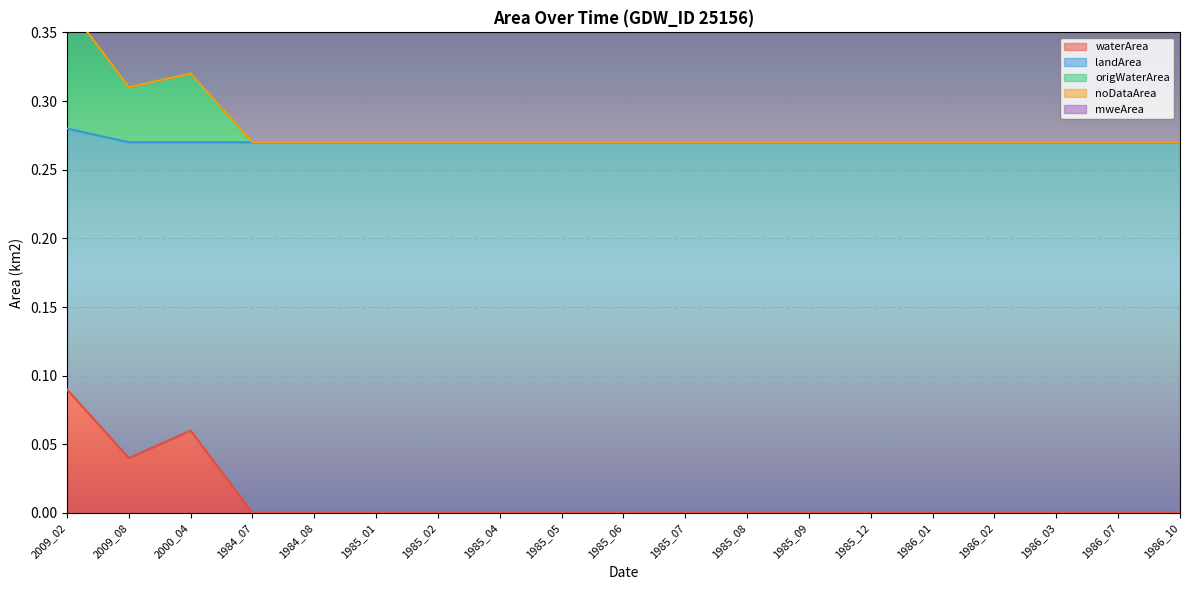

Rank the categories by origWaterArea value from highest to lowest.

2009_02, 2000_04, 2009_08, 1984_07, 1984_08, 1985_01, 1985_02, 1985_04, 1985_05, 1985_06, 1985_07, 1985_08, 1985_09, 1985_12, 1986_01, 1986_02, 1986_03, 1986_07, 1986_10